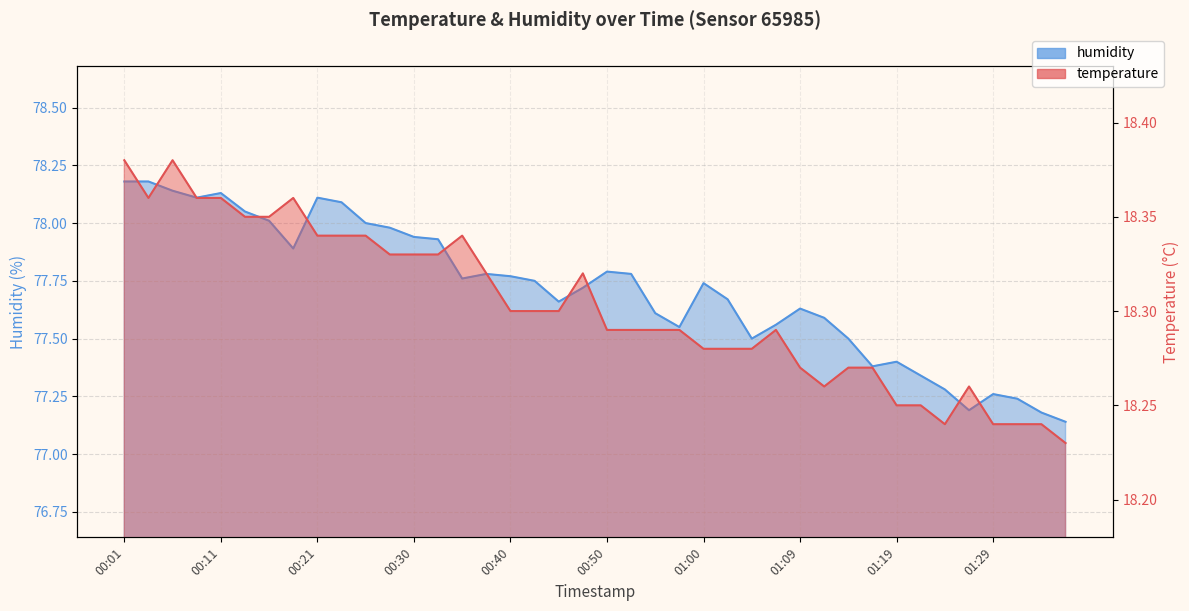

Is the value of humidity at 01:14 greater than the value of temperature at 00:23?

Yes